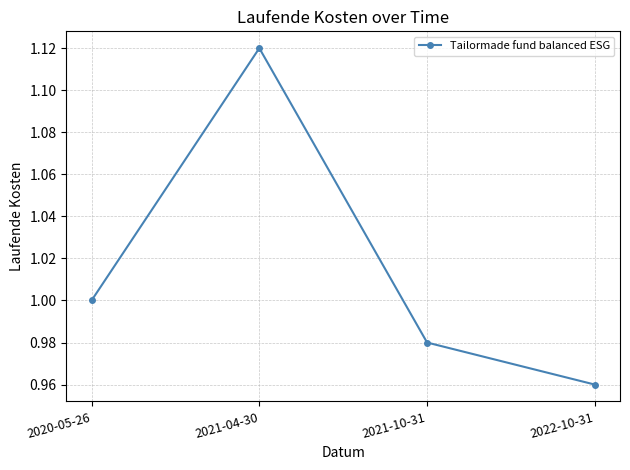

Count the number of data series in this chart.

1